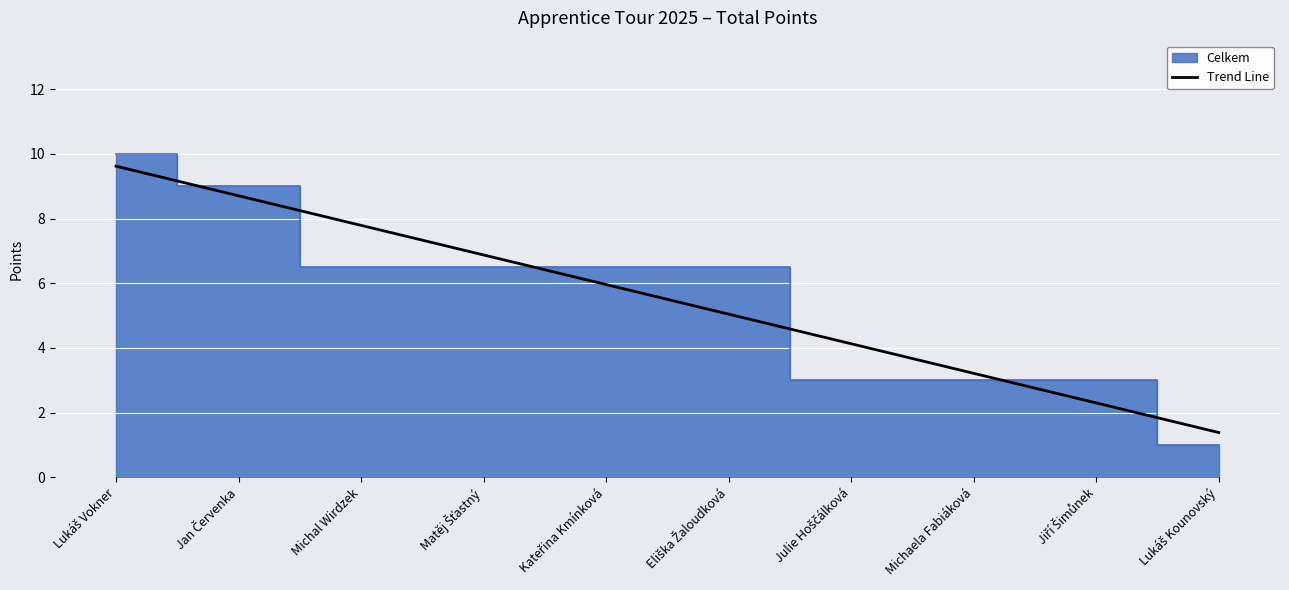

At which label does the data first exceed 6?

Lukáš Vokner